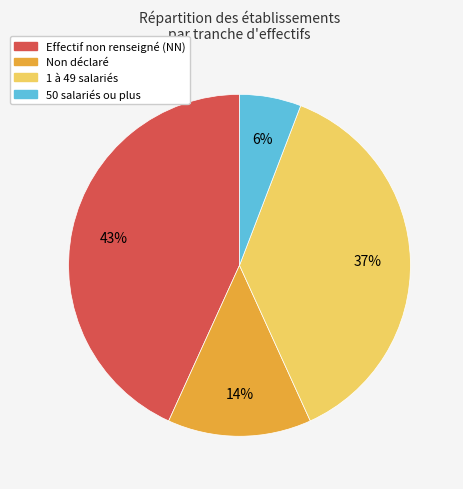

Is there a majority slice in this chart?

No